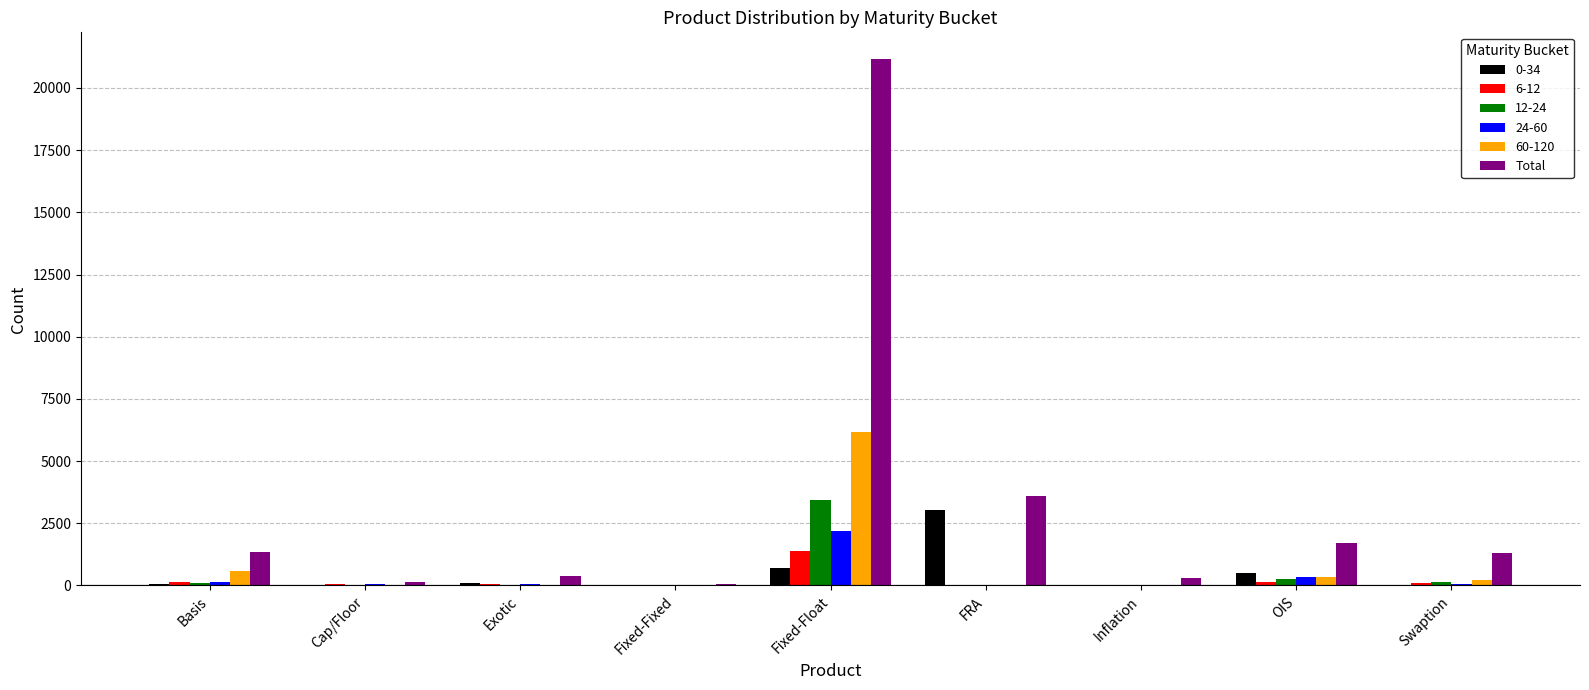

The value of 24-60 at FRA is 0. True or false?

True